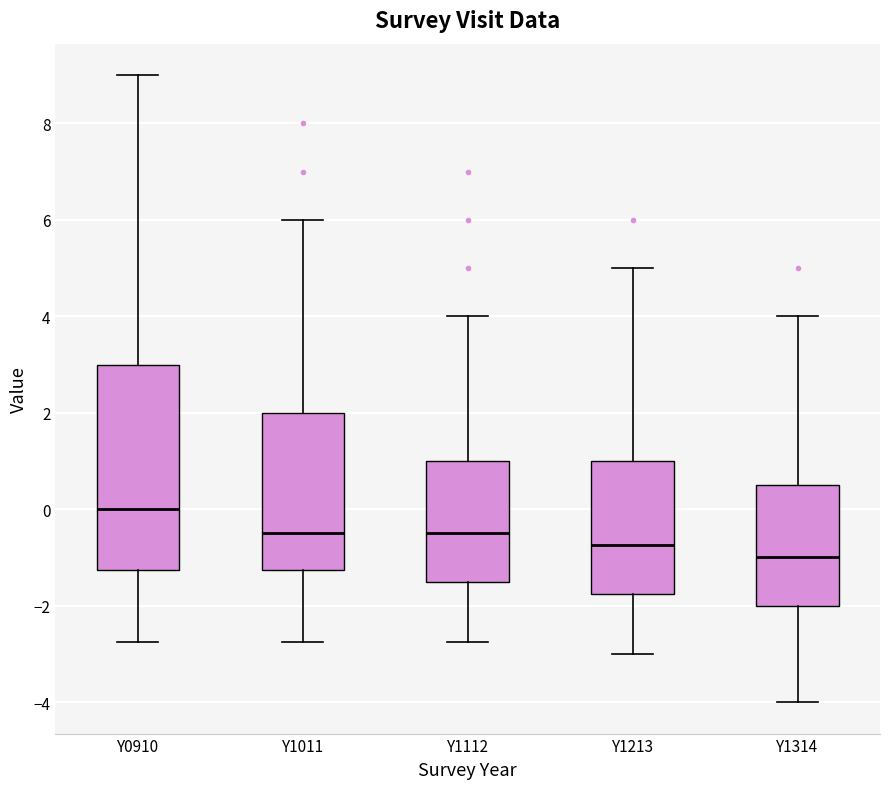

Comparing the boxes themselves (not the whiskers), which one is the tallest?

Y0910